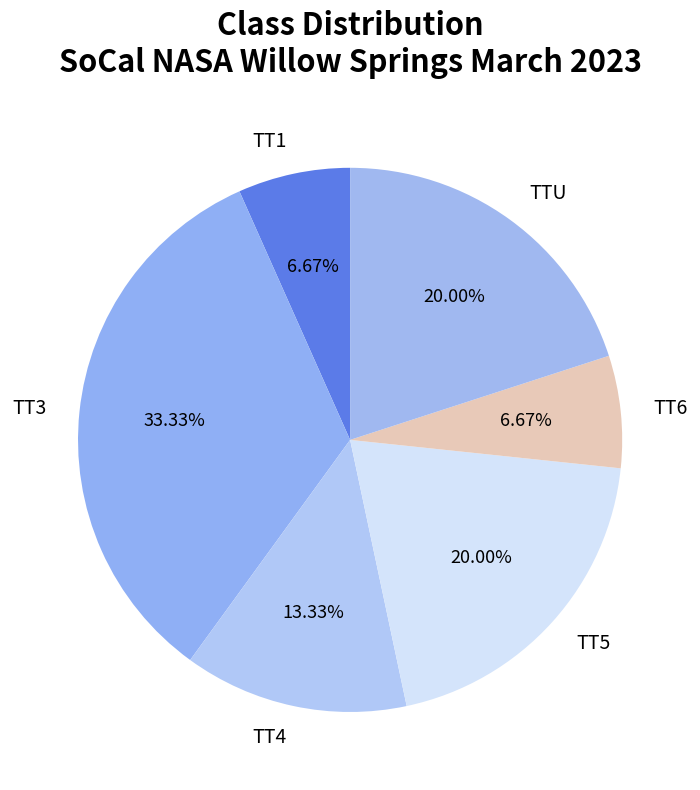

What portion of the pie excludes TT1?

93.3%